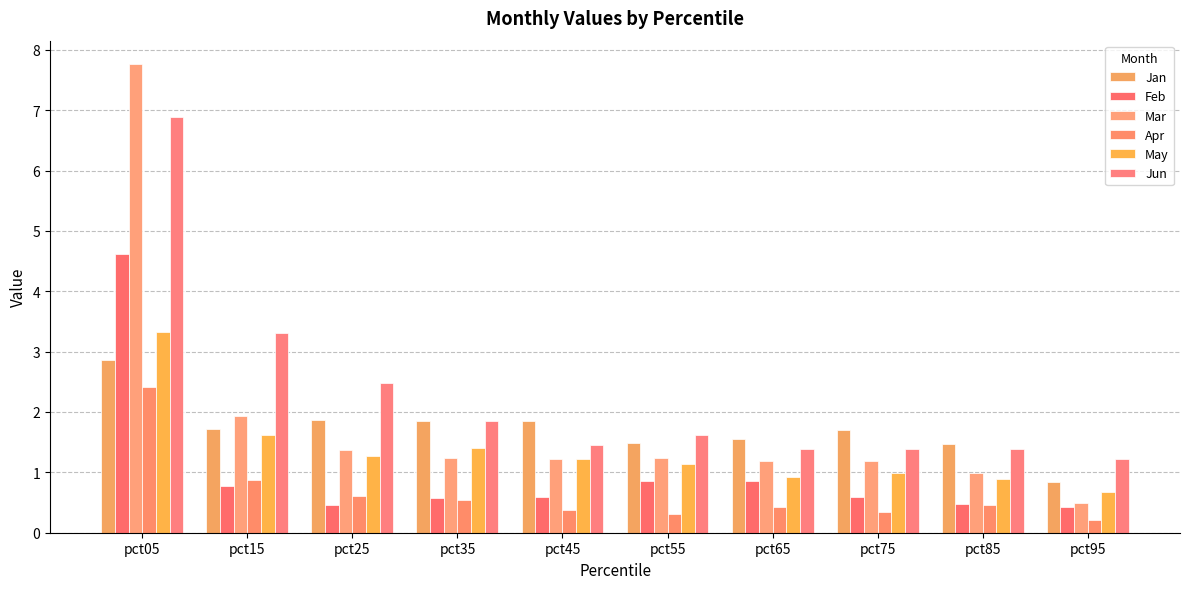

Rank the series by their maximum value, from highest to lowest.

Mar, Jun, Feb, May, Jan, Apr